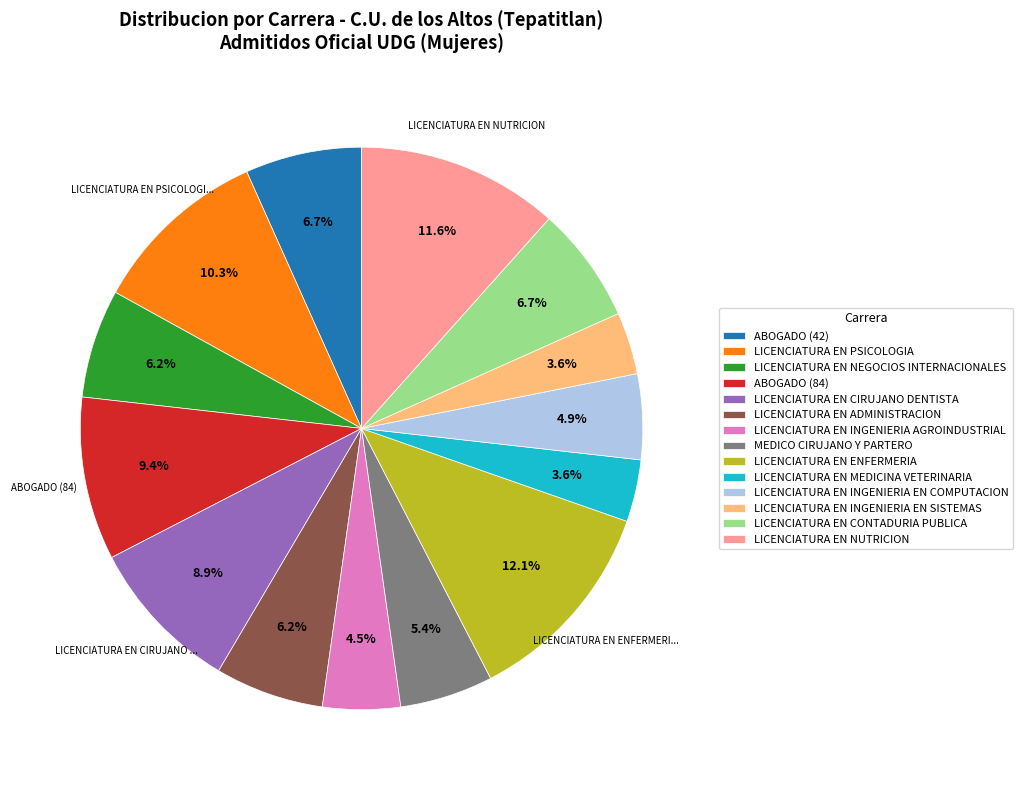

Approximately how many times larger is the value at LICENCIATURA EN CONTADURIA PUBLICA compared to ABOGADO (84)?

0.7